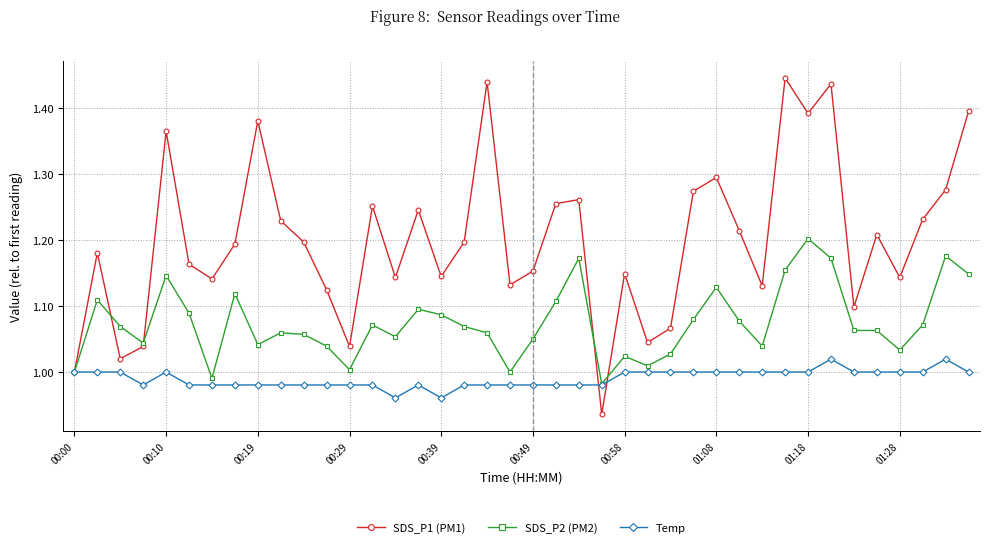

What are all the series names shown in the legend?

SDS_P1 (PM1), SDS_P2 (PM2), Temp